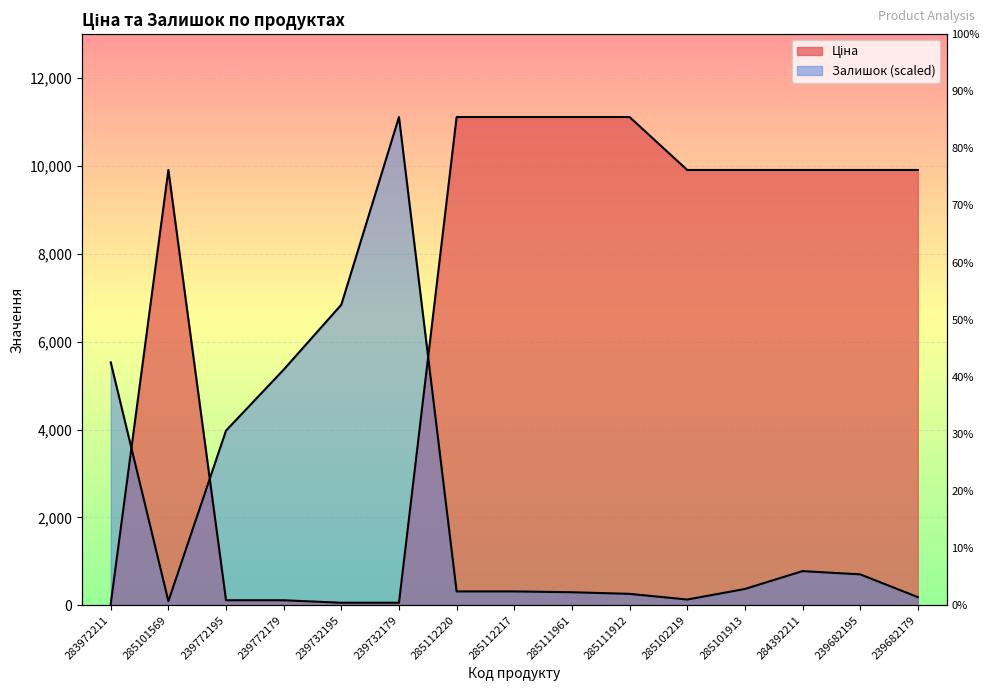

Where does the Залишок series first go above 369?

283972211